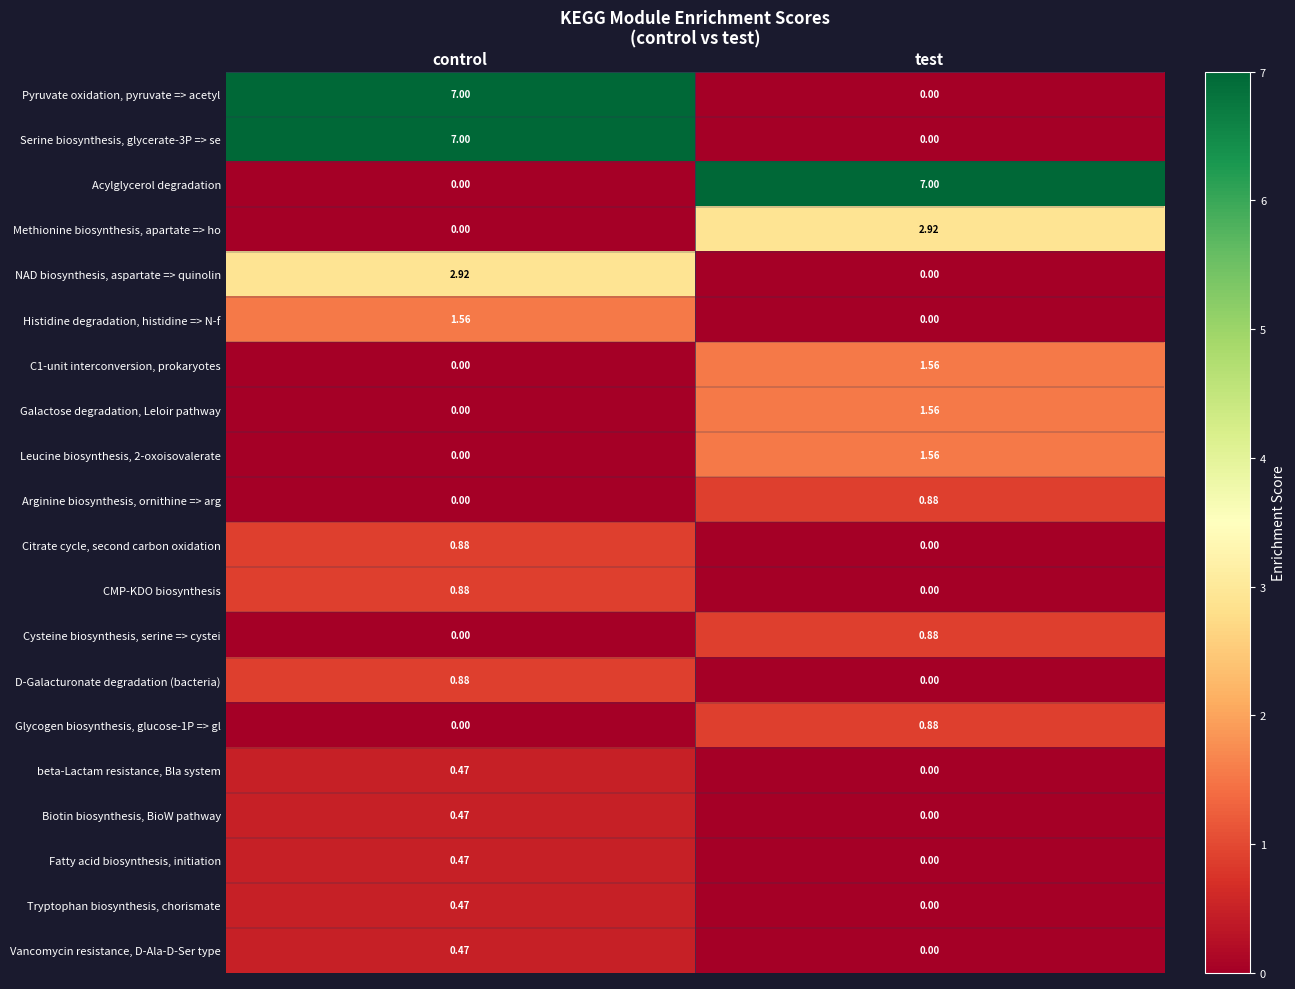

Where is Biotin biosynthesis, BioW pathway nearest to the value 0?

test